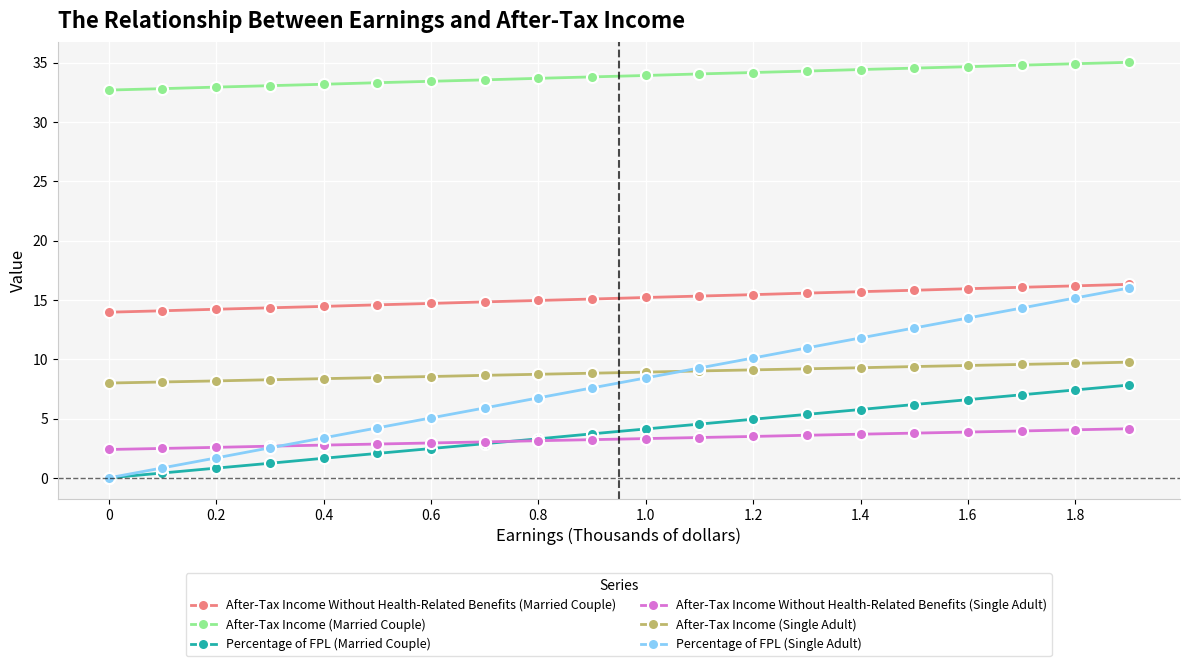

At how many categories does at least one series exceed 21?

20